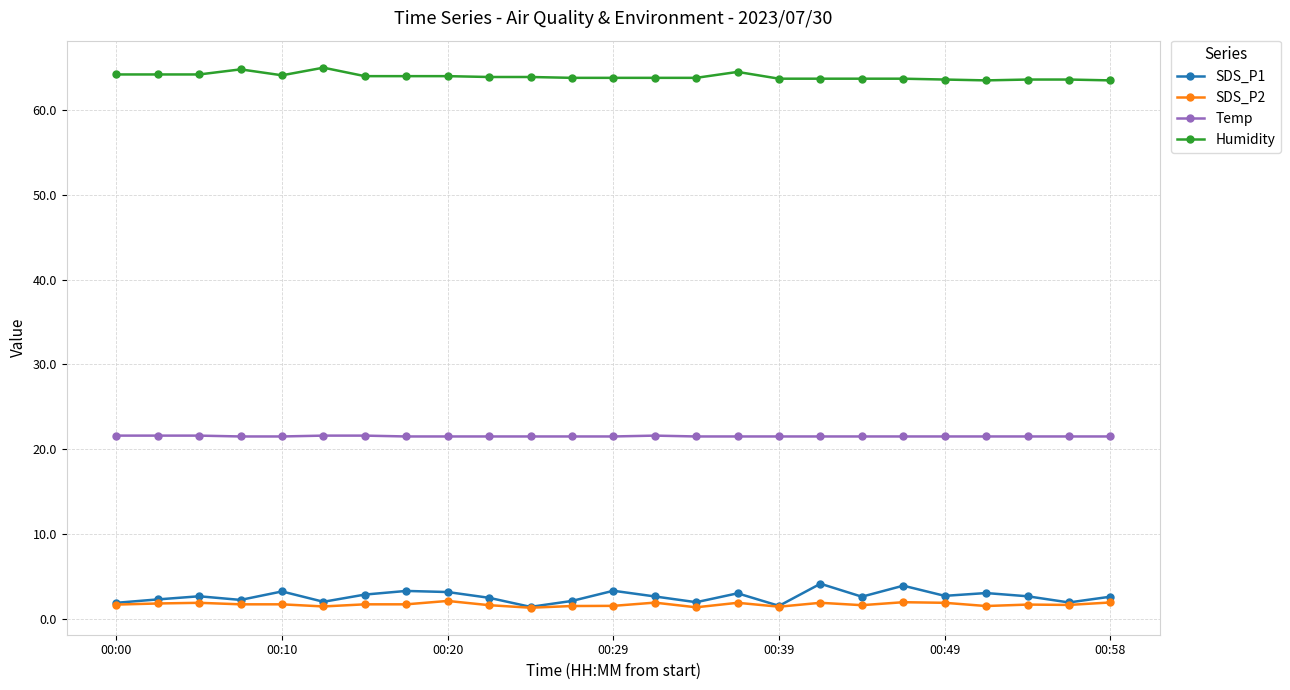

At how many categories does at least one series exceed 5?

25